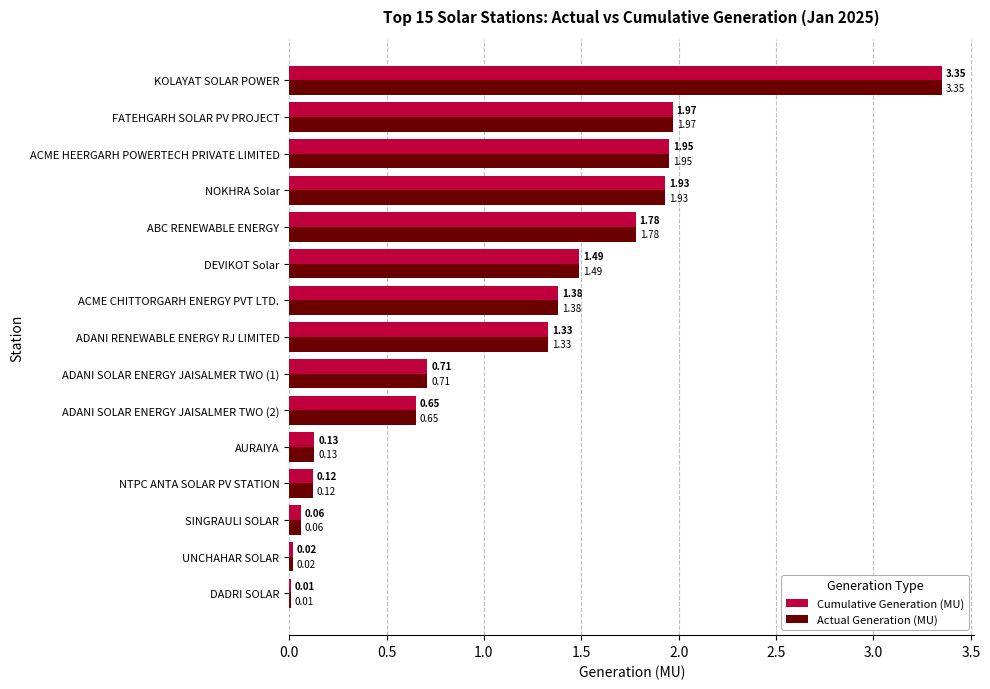

Is the value of Actual Generation (MU) at DEVIKOT Solar greater than the value of Cumulative Generation (MU) at AURAIYA?

Yes